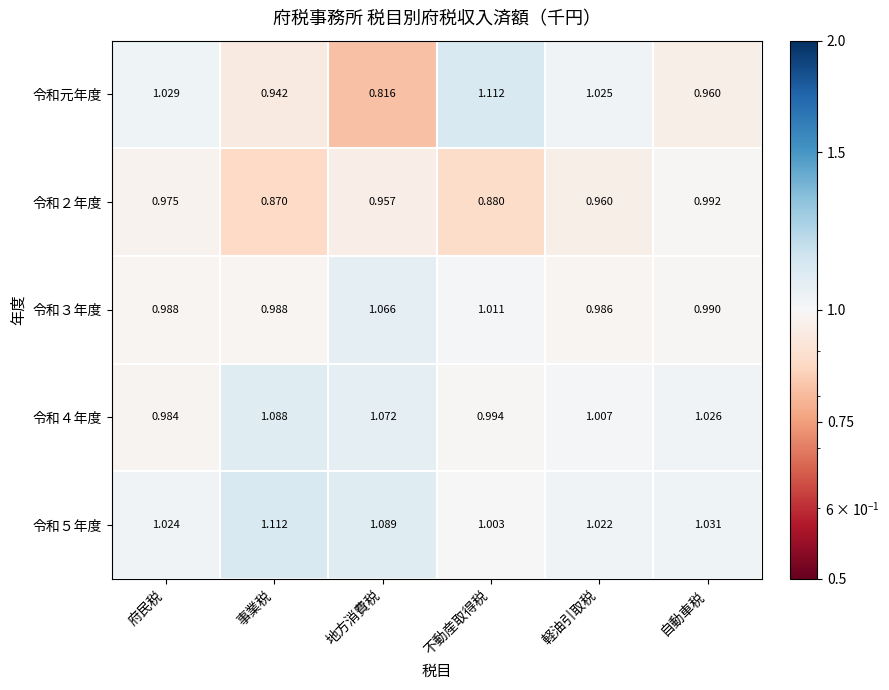

How many data points does each series have?

6